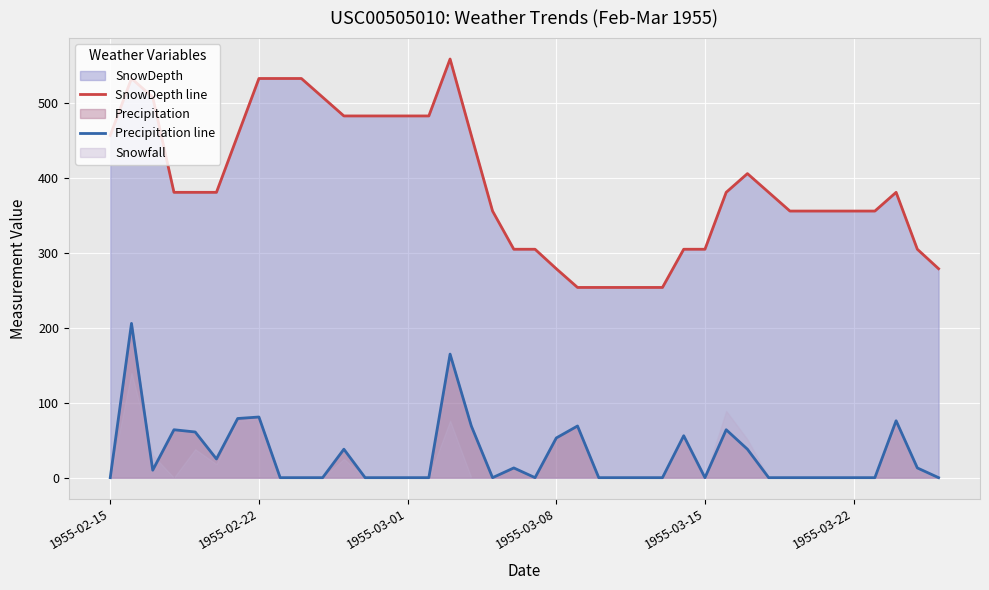

True or false: SnowDepth line and Precipitation line cross at least once.

False